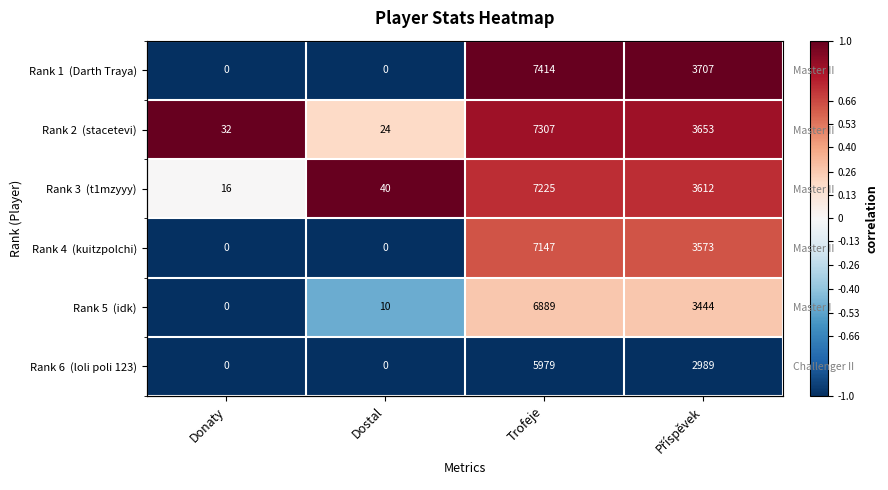

How many data points in Rank 1 (Darth Traya) are less than 1?

2